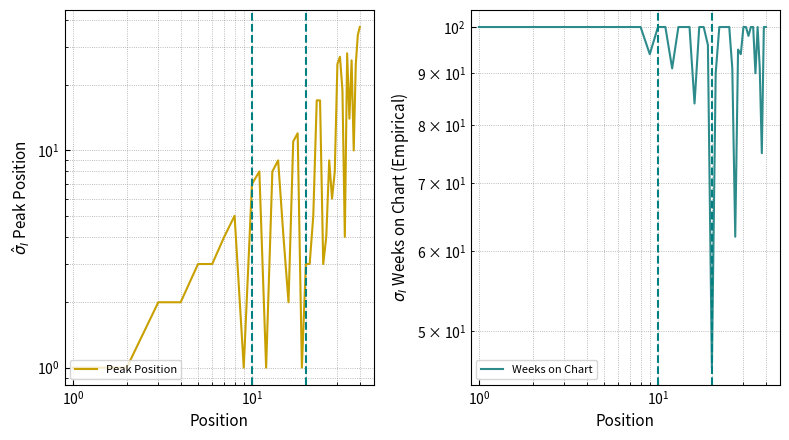

True or false: Peak Position has a value of 5 at $\mathdefault{10^{2}}$.

False